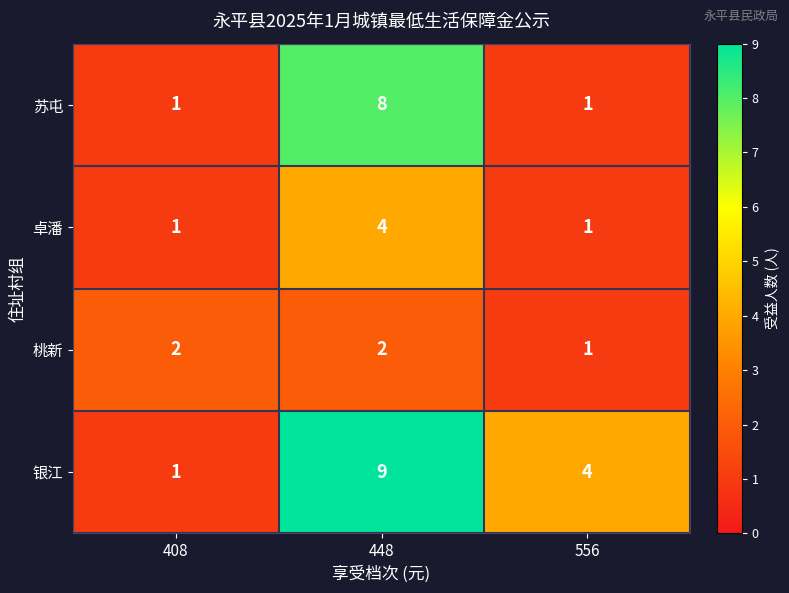

Rank the series by their maximum value, from highest to lowest.

银江, 苏屯, 卓潘, 桃新